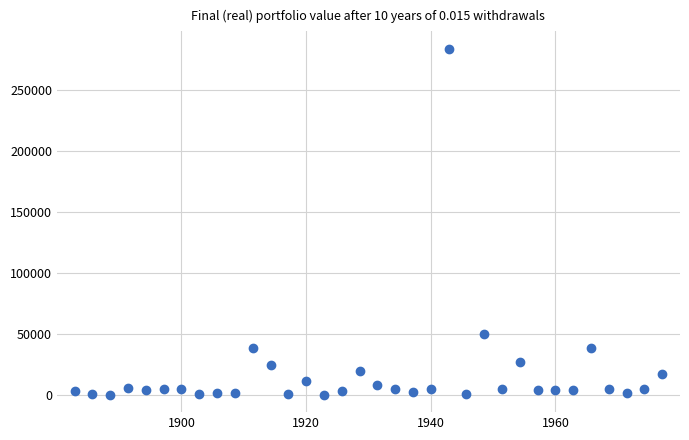

What Y value in the scatter plot is closest to 141895?

50000.0